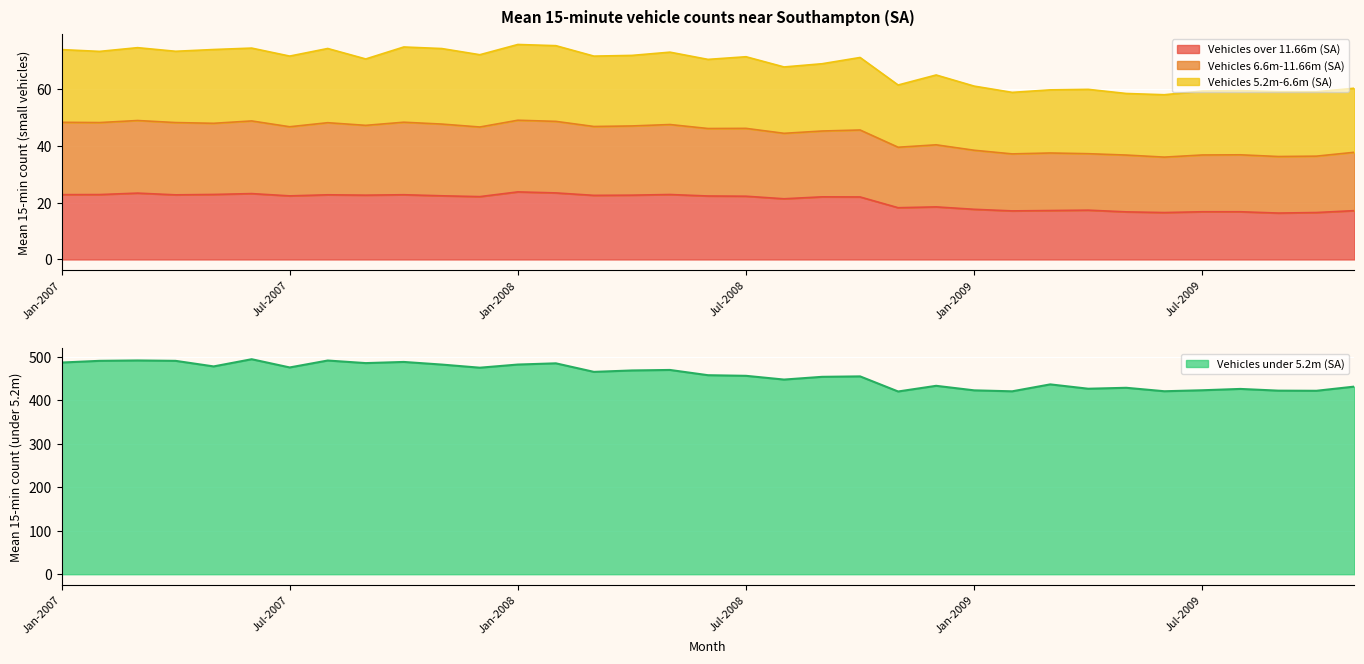

What is the lowest value of the Vehicles over 11.66m (SA) series?

16.3